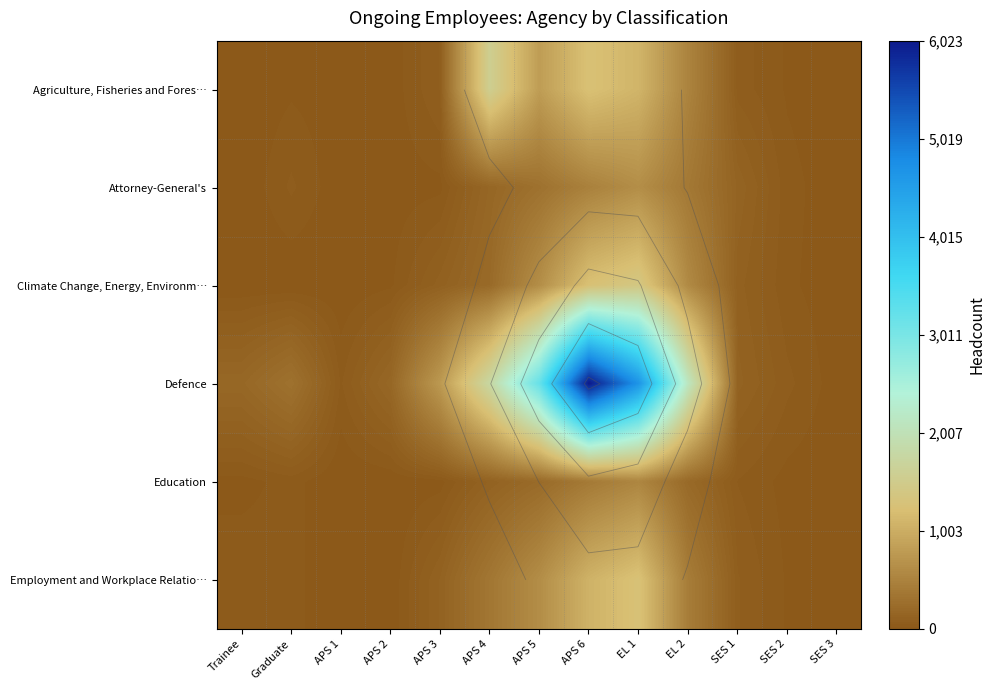

Which series has the largest range (max minus min)?

Defence